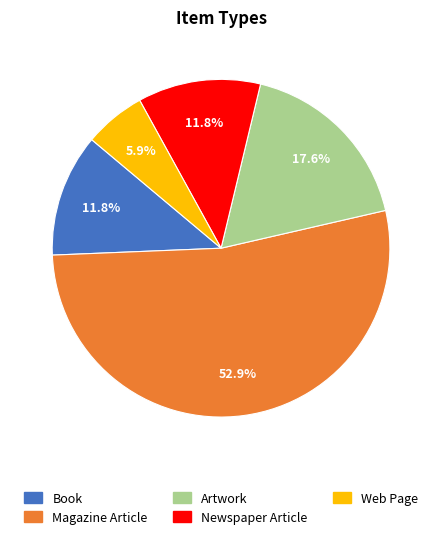

Combined, do Magazine Article and Book account for over 50%?

Yes